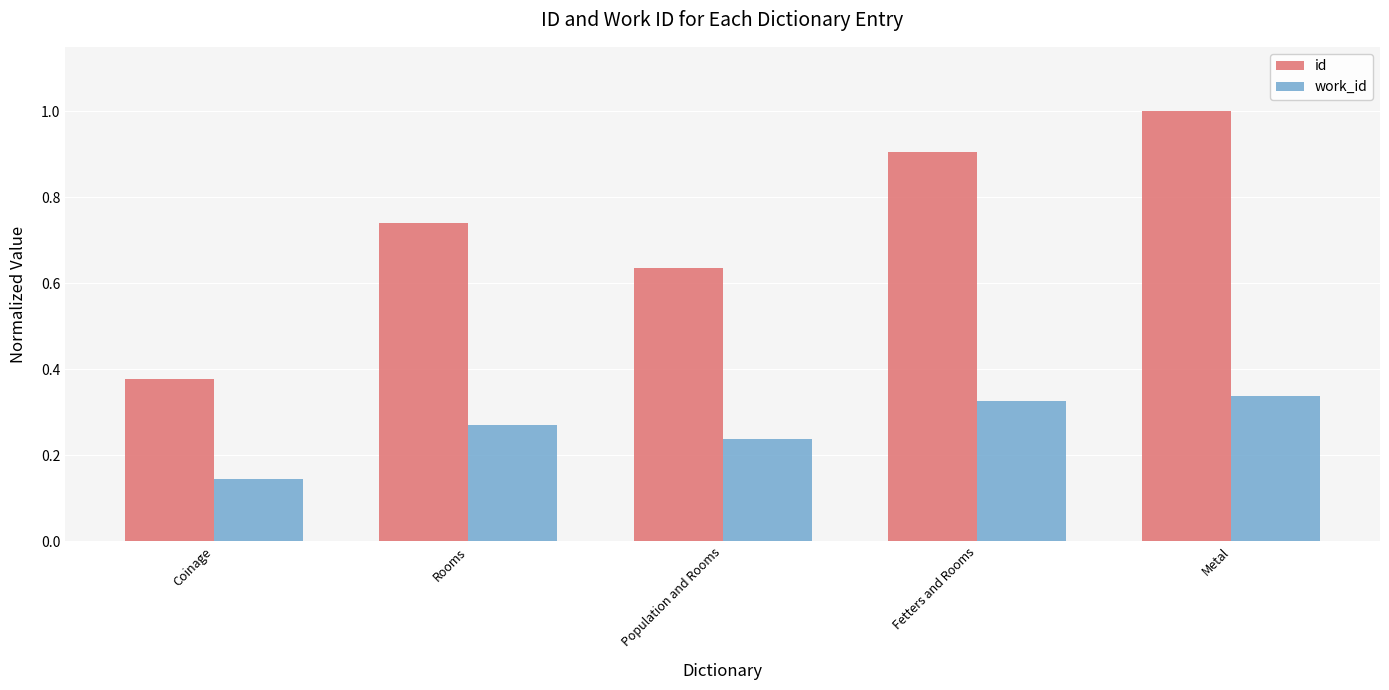

Rank the series by their average value, from highest to lowest.

id, work_id